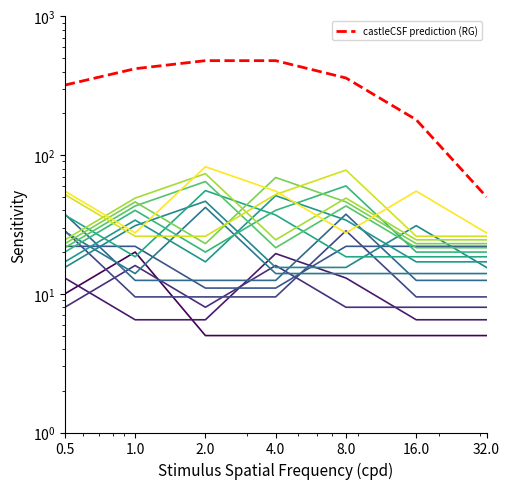

What is the value of the 4953_03 point at the 5th from the left?

37.5